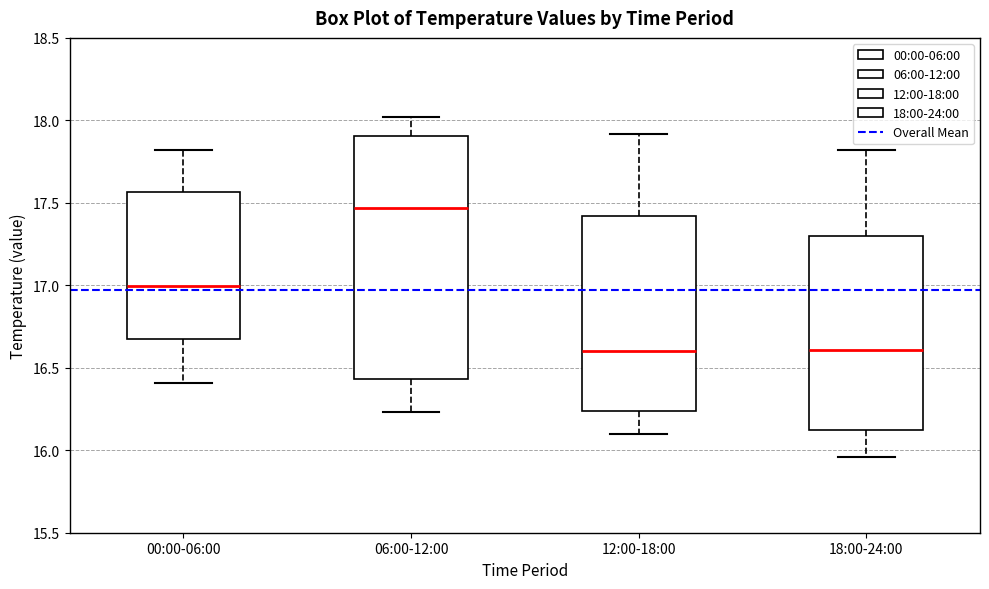

Comparing the boxes themselves (not the whiskers), which one is the tallest?

06:00-12:00